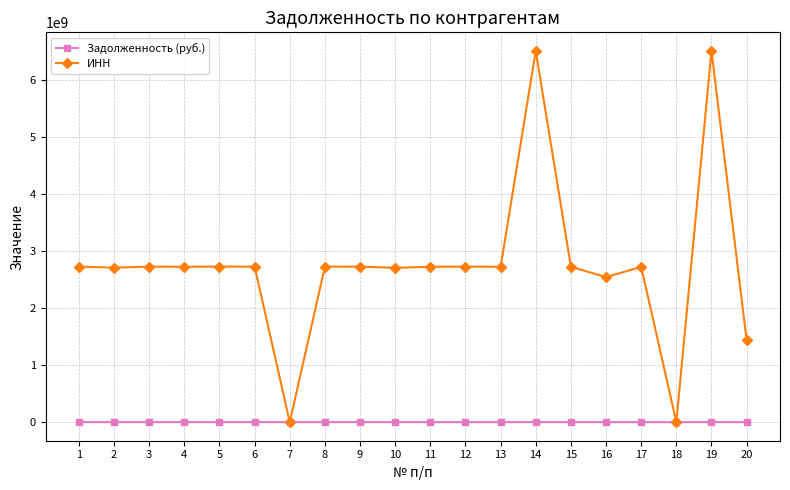

Rank the series at 1 from lowest to highest value.

Задолженность (руб.), ИНН